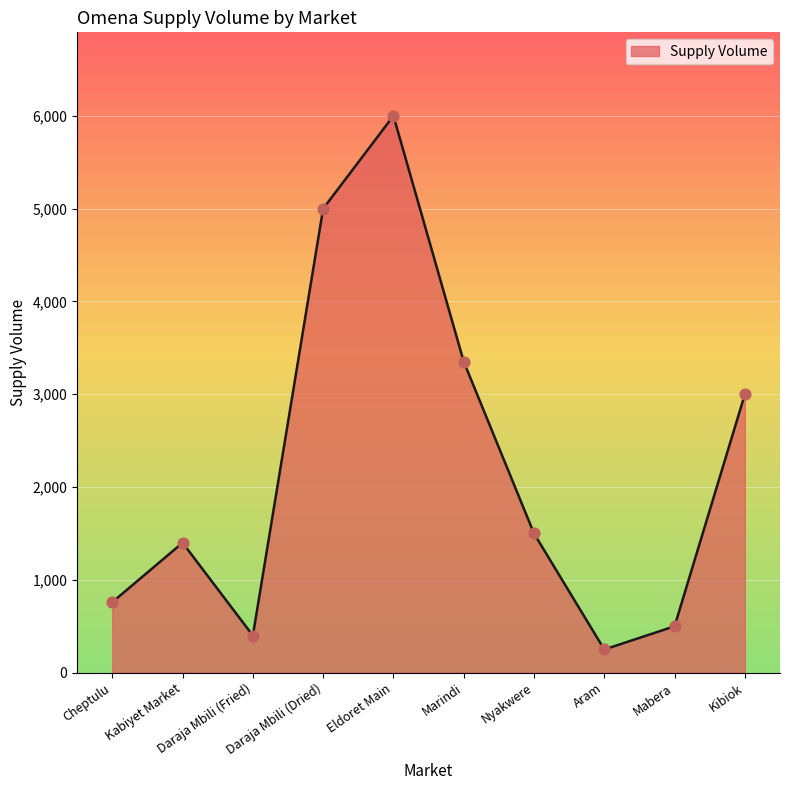

Between Mabera and Daraja Mbili (Fried), which is larger?

Mabera